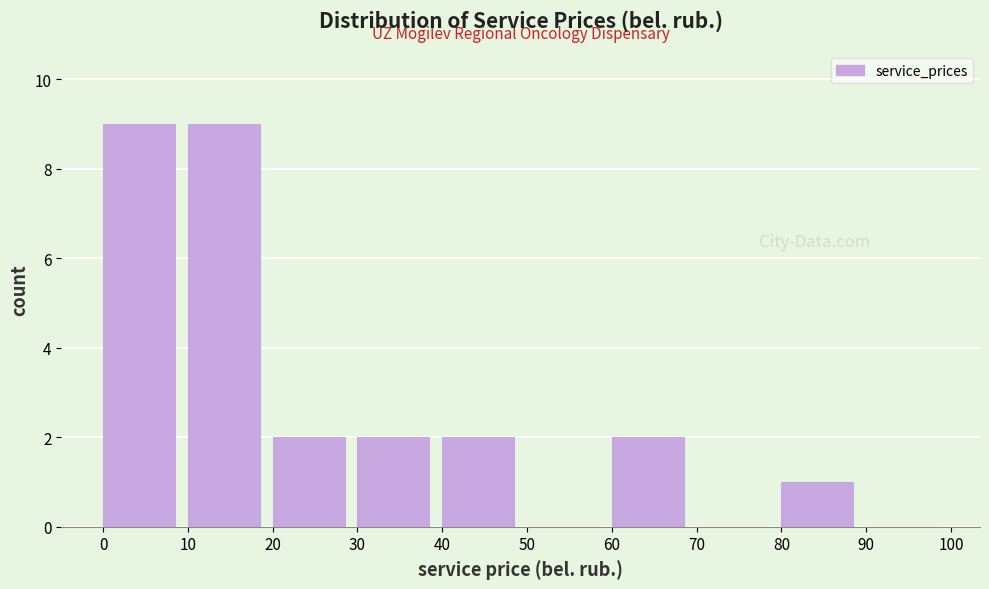

Reading left to right, list every bar in this chart as the range it spans on the x-axis followed by its height. The values are not printed on the chart, so give them approximately, as read against the axis.

0 to 10: 9
10 to 20: 9
20 to 30: 2
30 to 40: 2
40 to 50: 2
50 to 60: 0
60 to 70: 2
70 to 80: 0
80 to 90: 1
90 to 100: 0